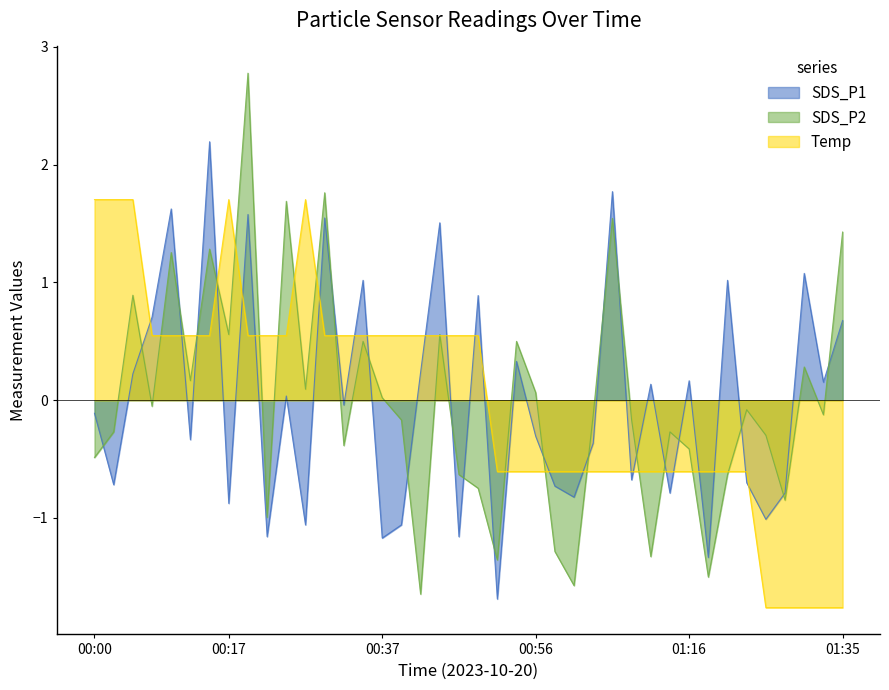

Reading left to right, transcribe all the data shown in this chart.

SDS_P1: -0.1	-0.7	0.2	0.7	1.6	-0.3	2.2	-0.9	1.6	-1.2	0.0	-1.1	1.5	-0.0	1.0	-1.2	-1.1	0.2	1.5	-1.2	0.9	-1.7	0.3	-0.3	-0.7	-0.8	-0.4	1.8	-0.7	0.1	-0.8	0.2	-1.3	1.0	-0.7	-1.0	-0.8	1.1	0.2	0.7
SDS_P2: -0.5	-0.3	0.9	-0.1	1.3	0.2	1.3	0.6	2.8	-1.0	1.7	0.1	1.8	-0.4	0.5	0.0	-0.2	-1.6	0.6	-0.6	-0.7	-1.4	0.5	0.1	-1.3	-1.6	-0.1	1.5	-0.2	-1.3	-0.3	-0.4	-1.5	-0.6	-0.1	-0.3	-0.8	0.3	-0.1	1.4
Temp: 1.7	1.7	1.7	0.5	0.5	0.5	0.5	1.7	0.5	0.5	0.5	1.7	0.5	0.5	0.5	0.5	0.5	0.5	0.5	0.5	0.5	-0.6	-0.6	-0.6	-0.6	-0.6	-0.6	-0.6	-0.6	-0.6	-0.6	-0.6	-0.6	-0.6	-0.6	-1.8	-1.8	-1.8	-1.8	-1.8